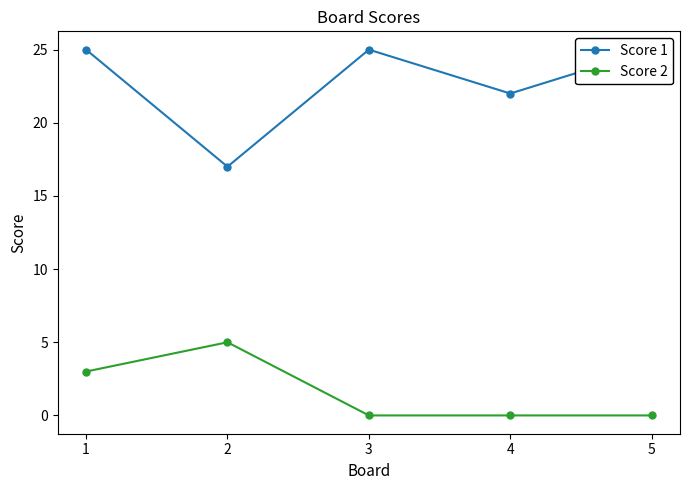

In Score 2, how many points are higher than both neighbors (excluding endpoints)?

1